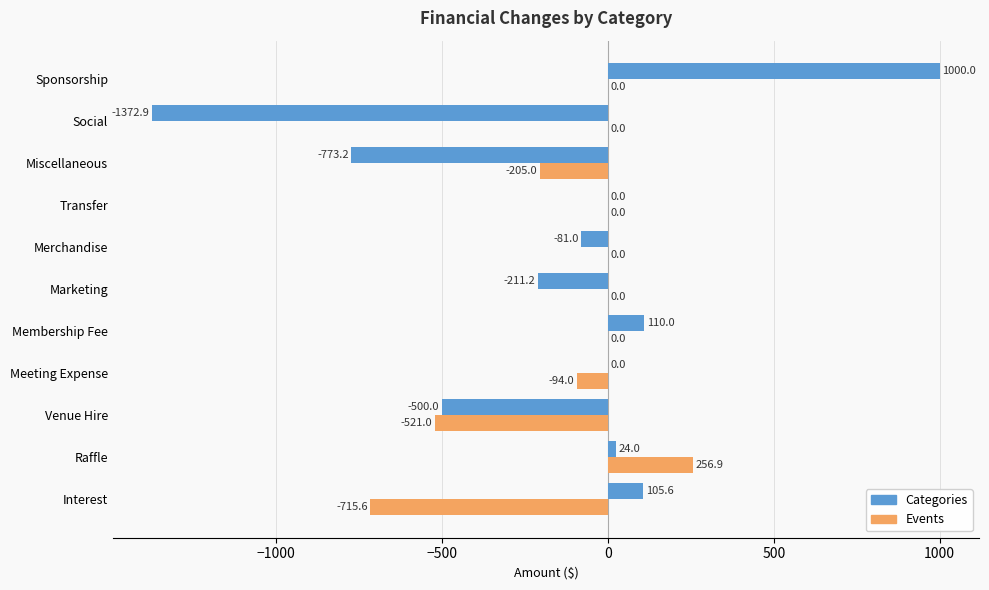

The value of Categories at Miscellaneous is -773.2. True or false?

True